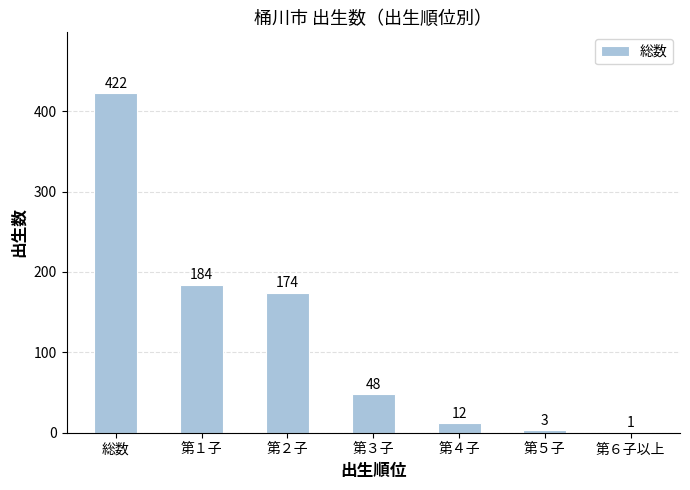

At which label does the data first exceed 48?

総数